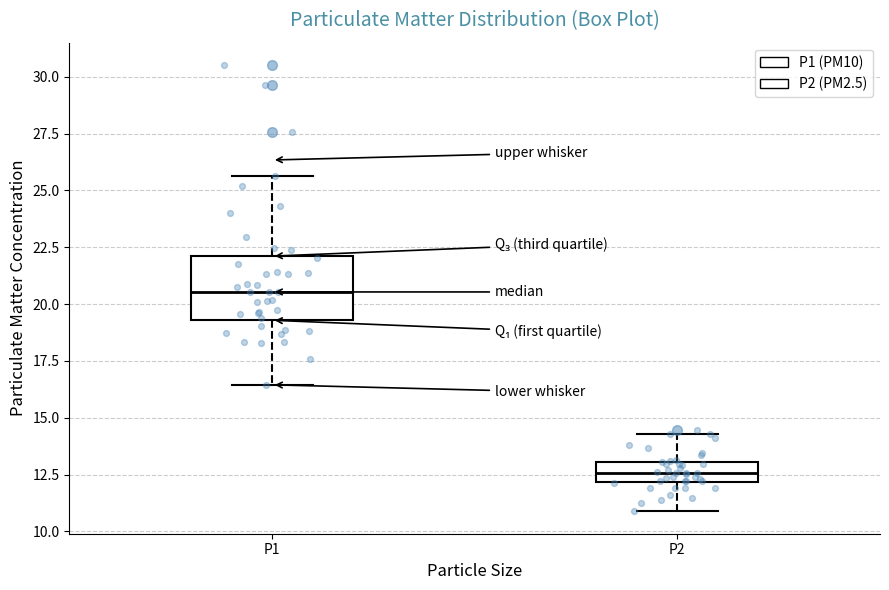

Reading left to right, transcribe this box plot: for each box, give where its median line is, the range the box spans, and where its two whiskers end, as read against the y-axis. The values are not printed on the chart, so give them approximately, as read against the axis.

P1: median 20.5, box 19.5 to 22.0, whiskers 16.5 to 25.5
P2: median 12.5, box 12.0 to 13.0, whiskers 11.0 to 14.5